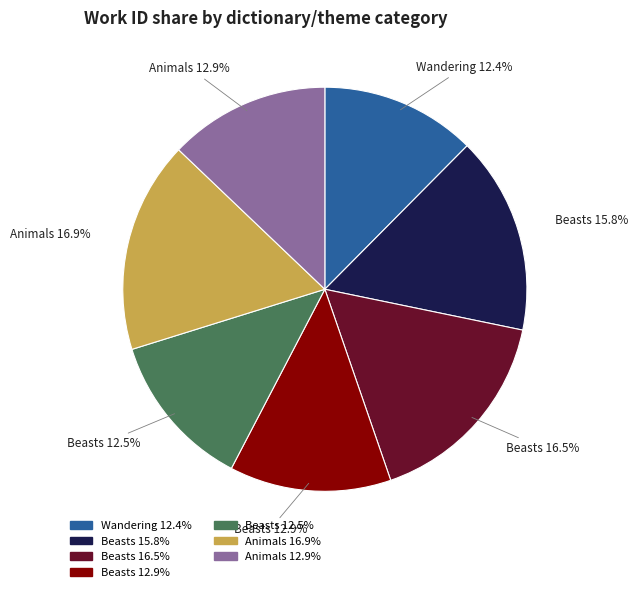

Is there a majority slice in this chart?

No